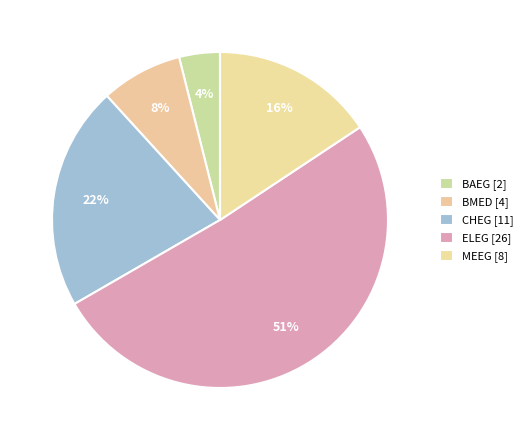

How many segments does this pie chart have?

5